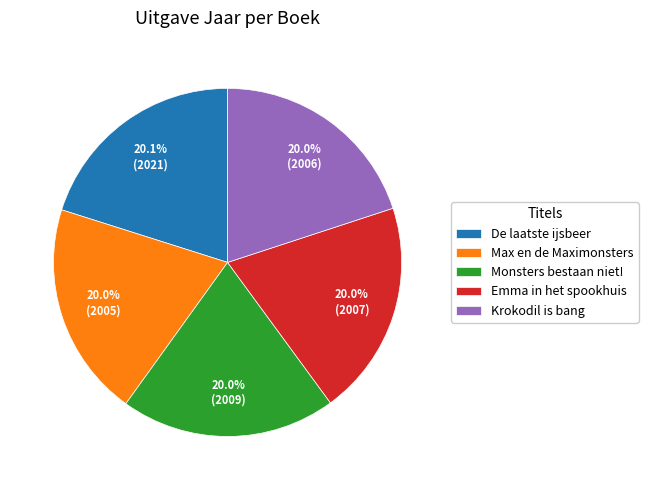

Is Max en de Maximonsters the majority of the pie?

No